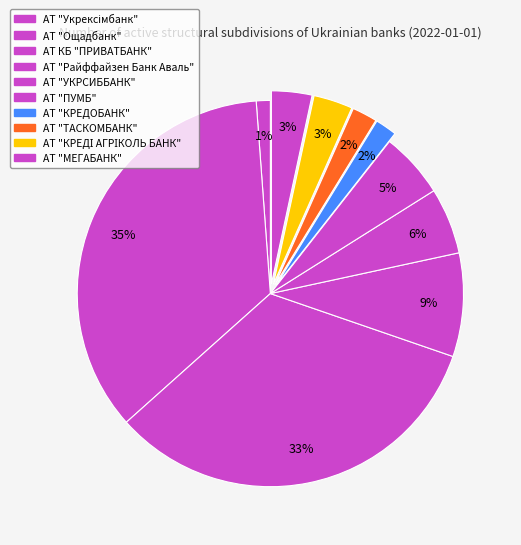

Is the sum of АТ "КРЕДОБАНК" and АТ "Укрексімбанк" greater than half?

No